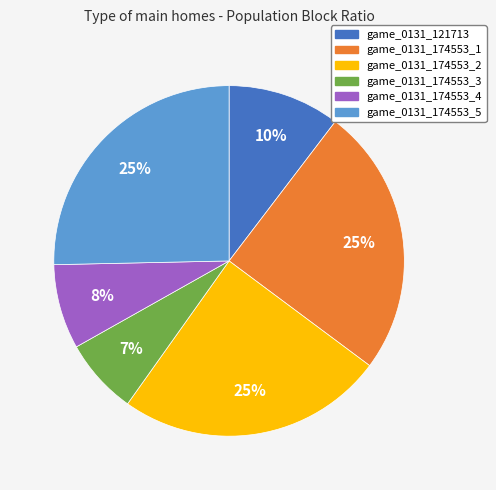

To the nearest percent, what is the average slice percentage?

17%